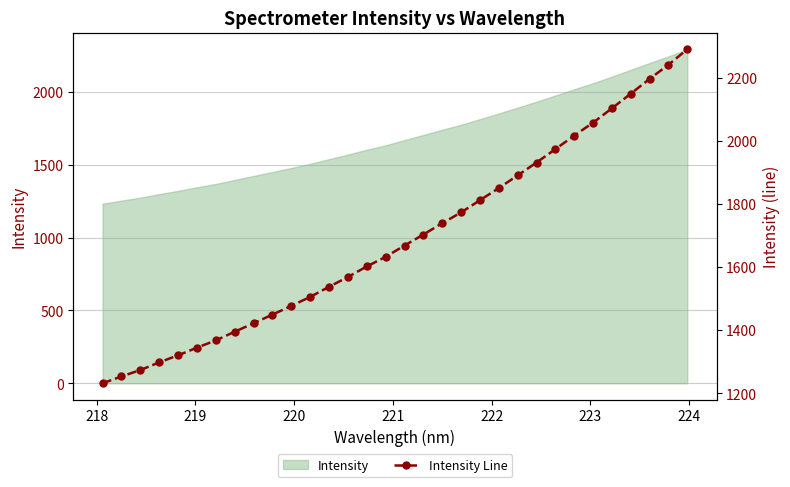

What is the greatest value displayed?

2291.5